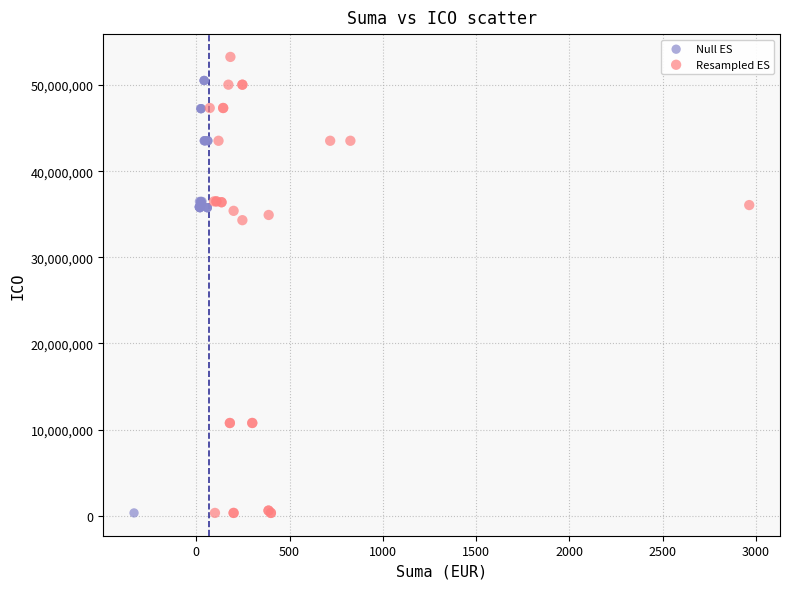

Which series contains the highest Y value?

Resampled ES